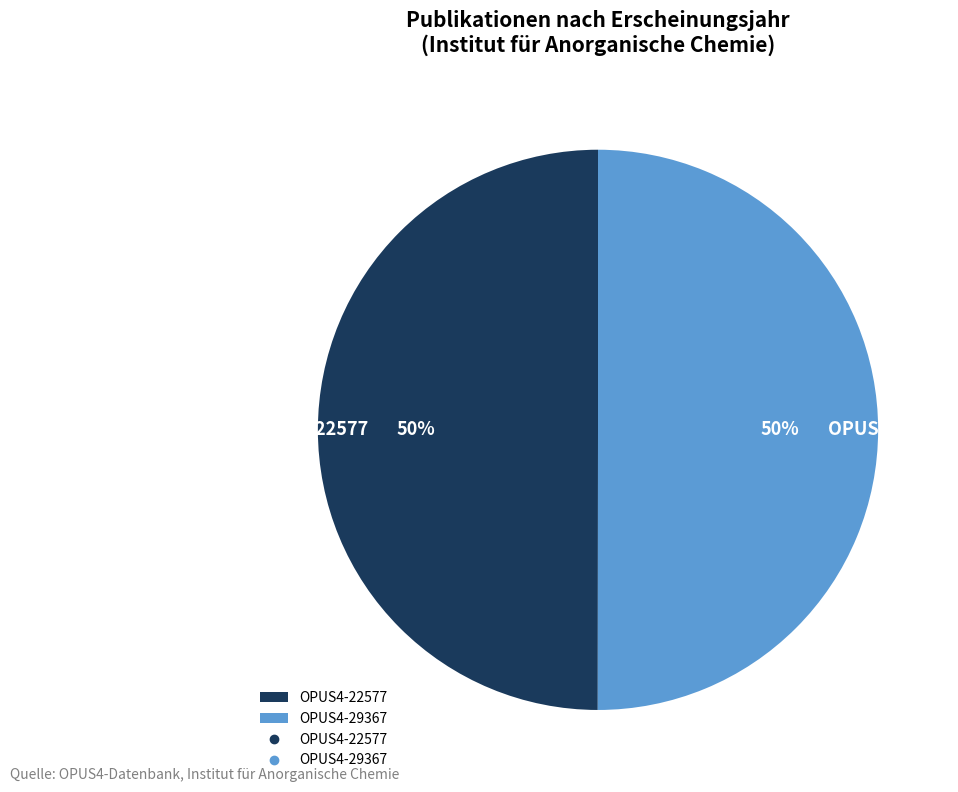

What is the ratio of the value at OPUS4-29367 to the value at OPUS4-22577?

1.0